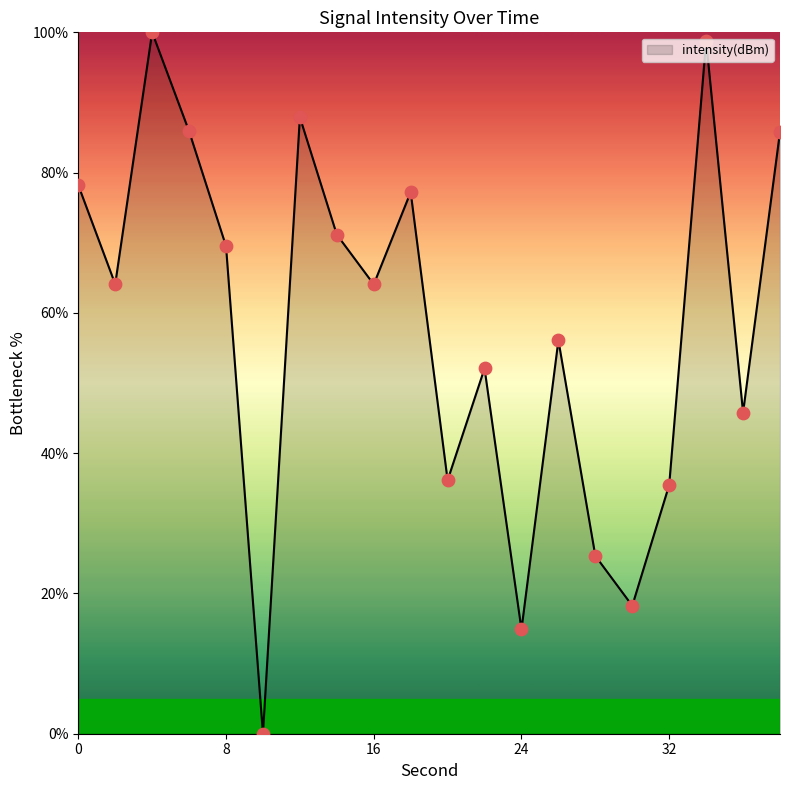

What is the maximum value shown in the chart?

100.0